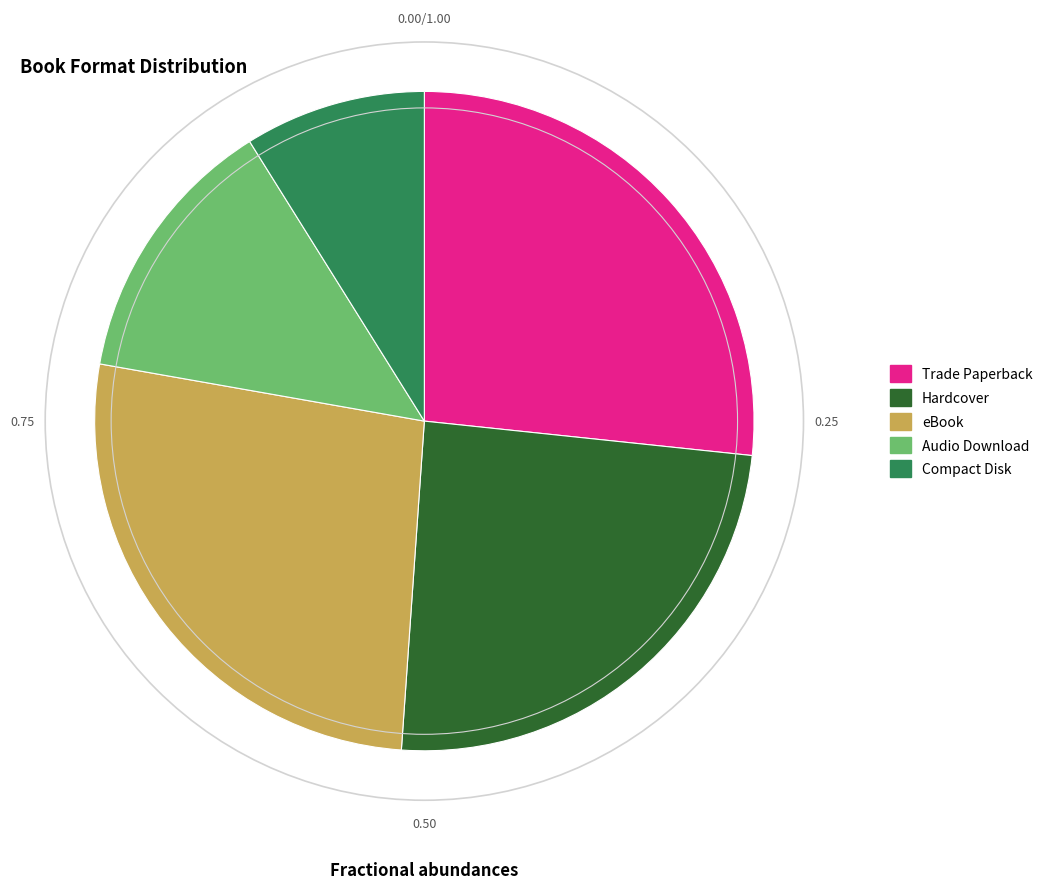

Between Trade Paperback and Compact Disk, which is larger?

Trade Paperback